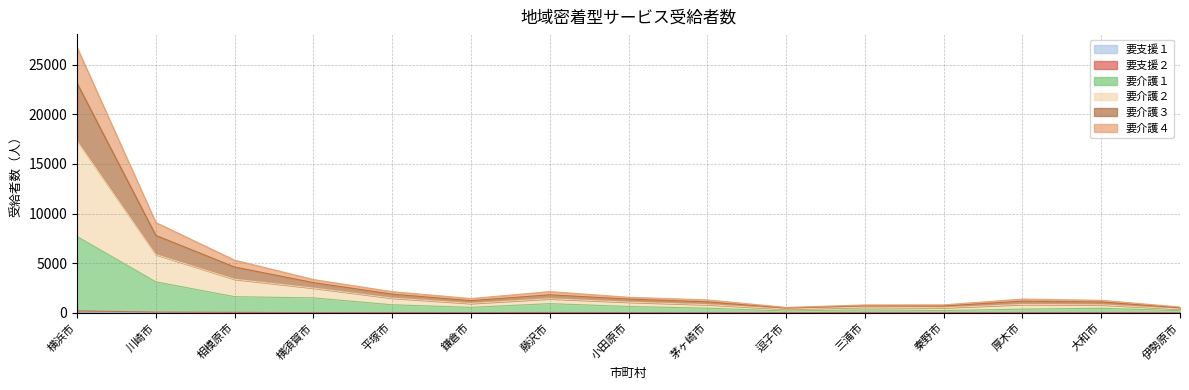

Count the number of categories in the chart.

15